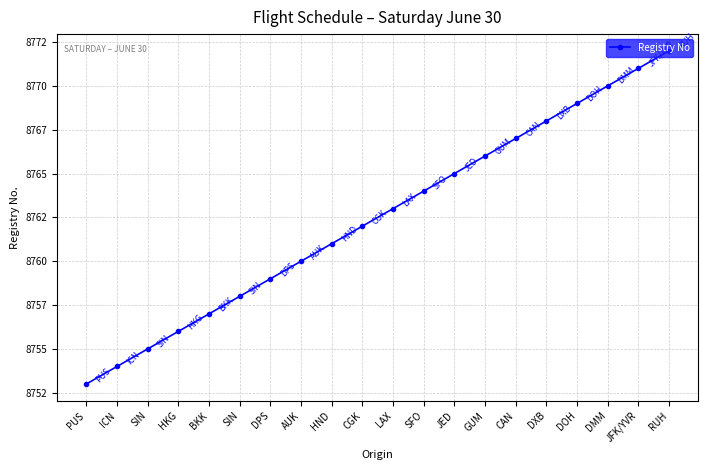

List the labels in order of value, largest first.

RUH, JFK/YVR, DMM, DOH, DXB, CAN, GUM, JED, SFO, LAX, CGK, HND, AUK, DPS, SIN, BKK, HKG, SIN, ICN, PUS